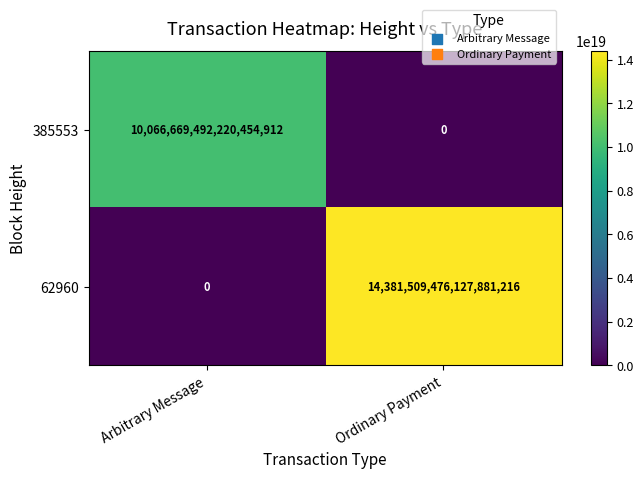

Which series has the largest range (max minus min)?

62960